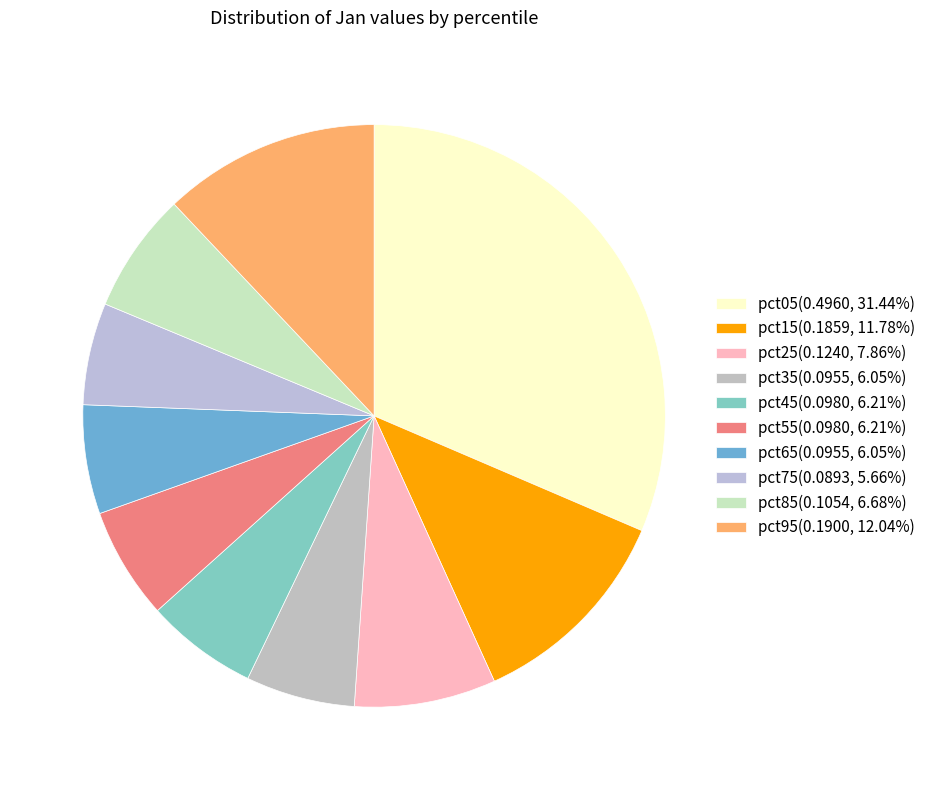

How many slices are in this pie chart?

10